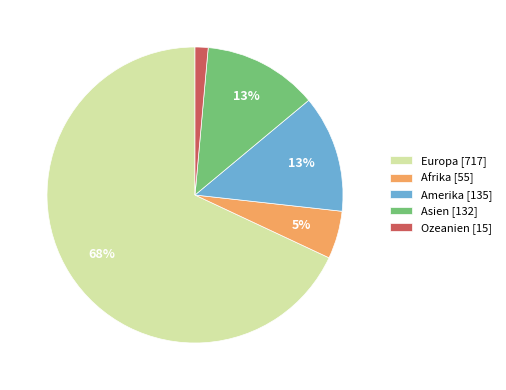

To the nearest percent, what percentage of the pie is Afrika?

5%